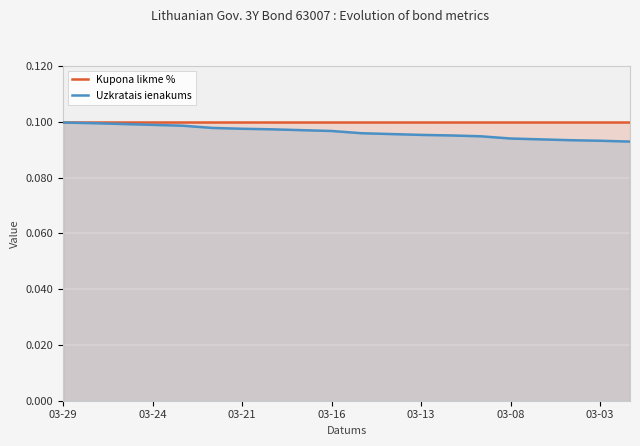

What is the approximate value of Kupona likme % at 03-16?

0.1